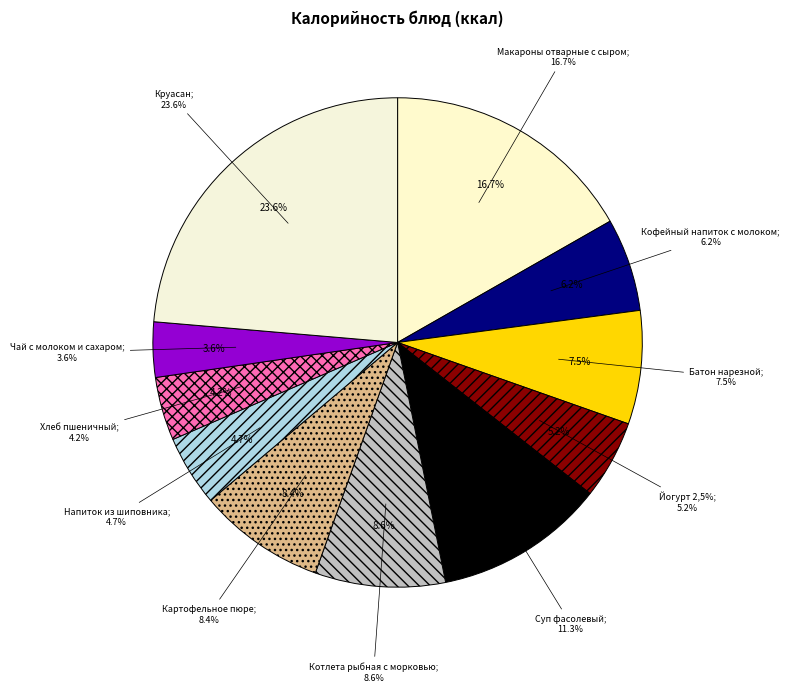

Is there a majority slice in this chart?

No